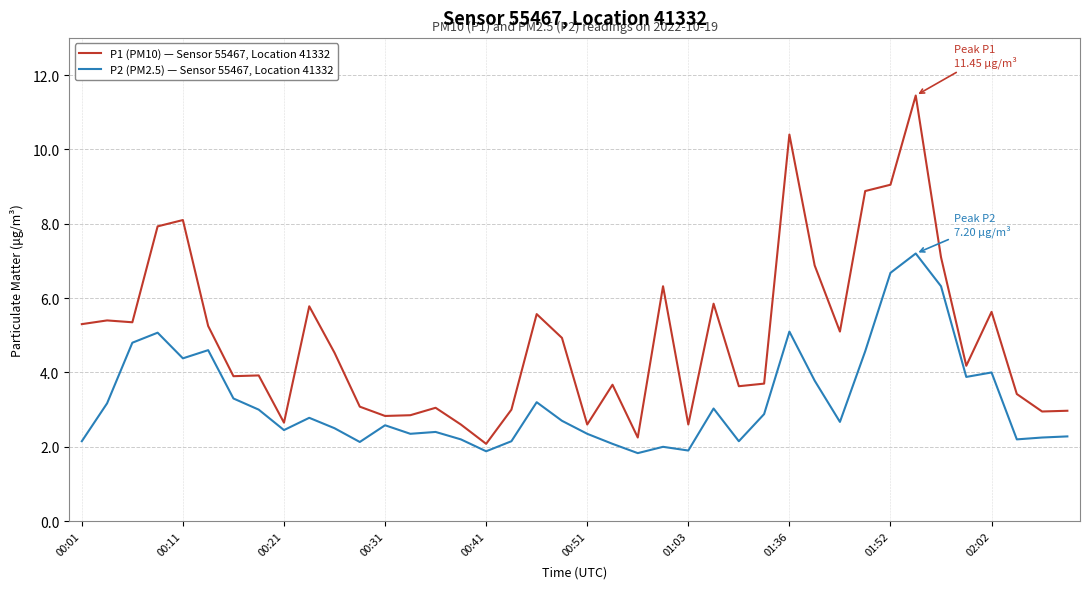

What is the lowest value of the P2 (PM2.5) — Sensor 55467, Location 41332 series?

1.8